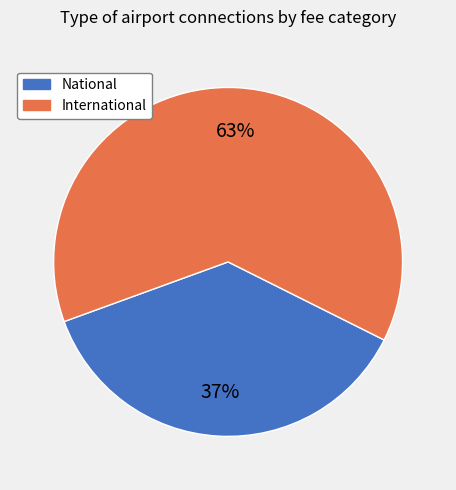

Count the number of slices in the pie.

2